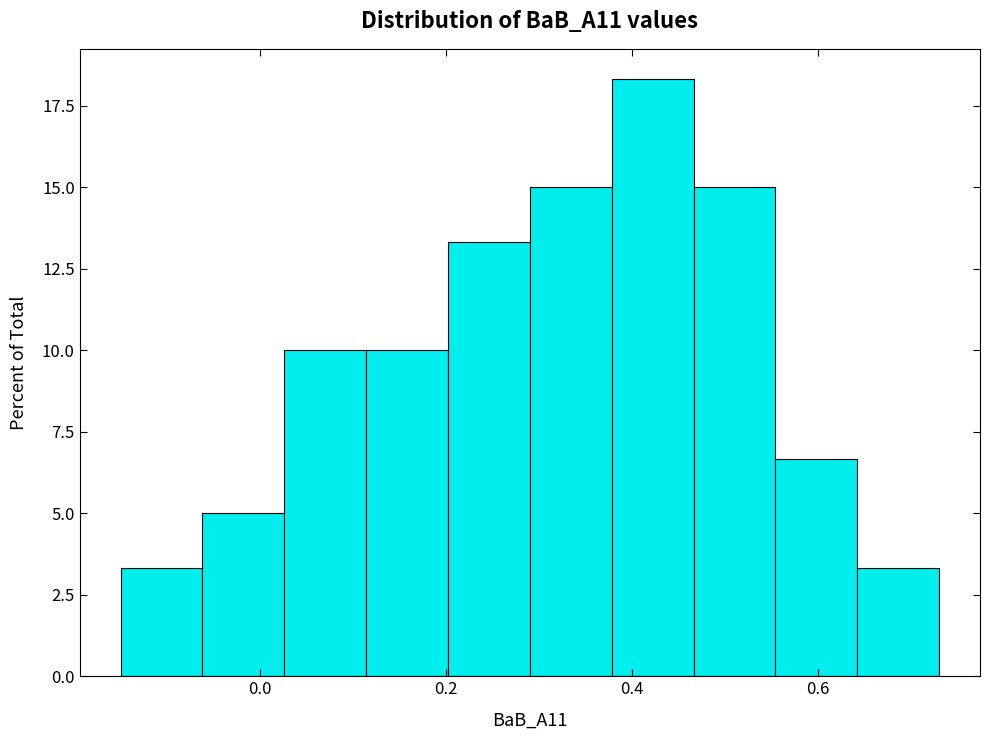

How tall is the bar that spans 0.554 to 0.642 on the x-axis? Neither the bar edges nor the heights are printed on the chart, so give them approximately, as read against the axes.

6.5